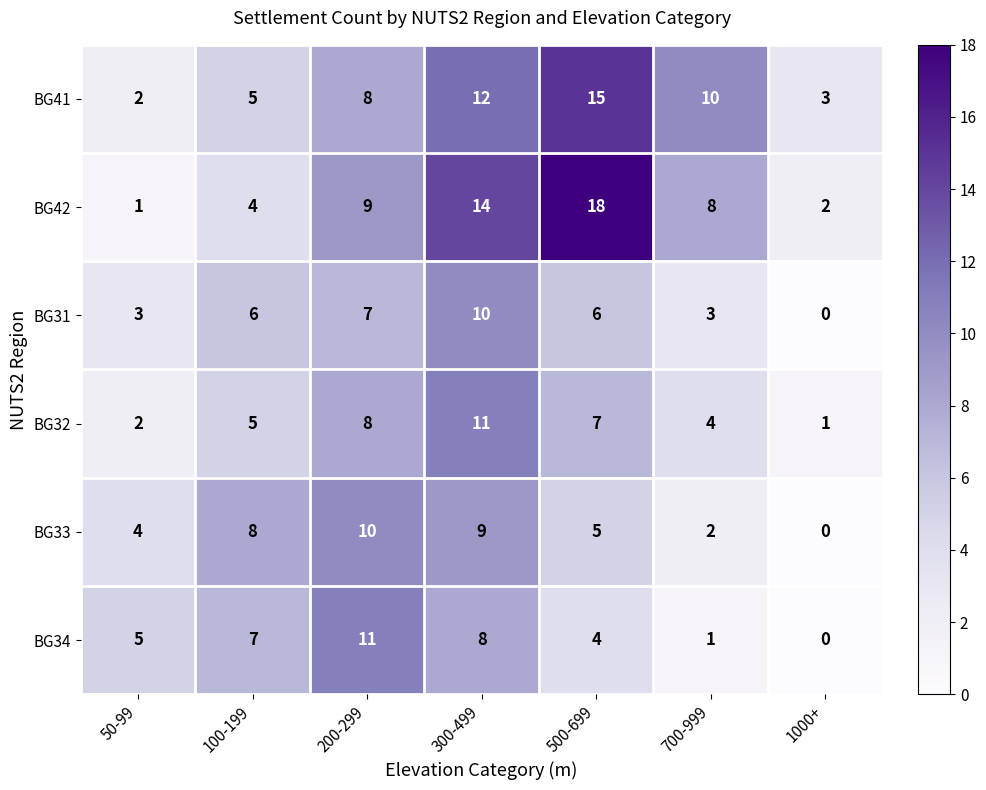

Where is BG33 nearest to the value 5?

500-699